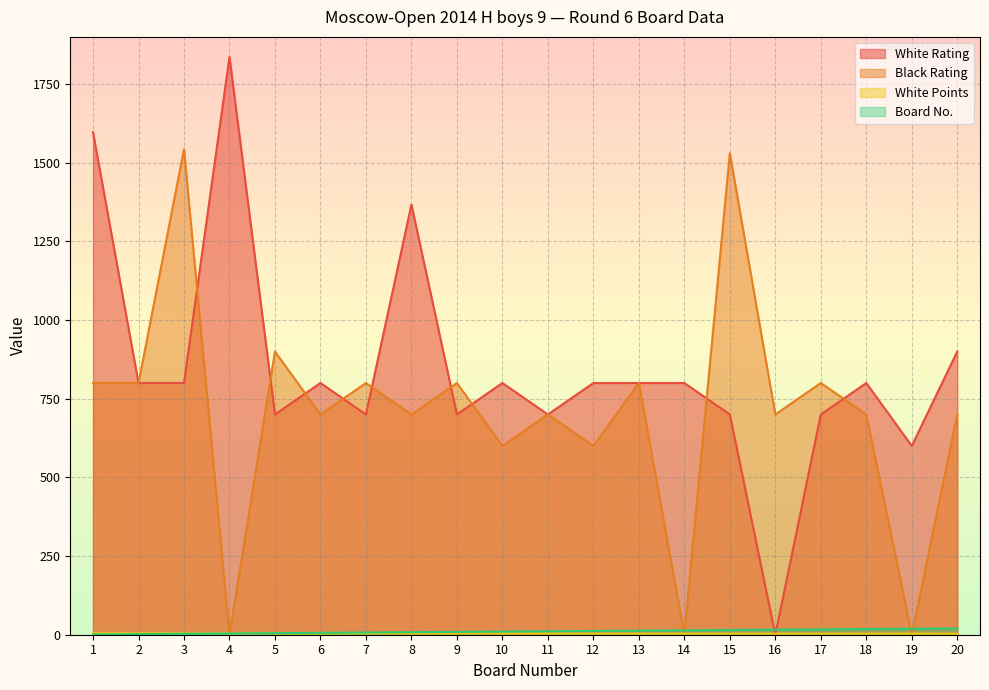

What is the sum of the White Points values at 2 and 6?

8.5